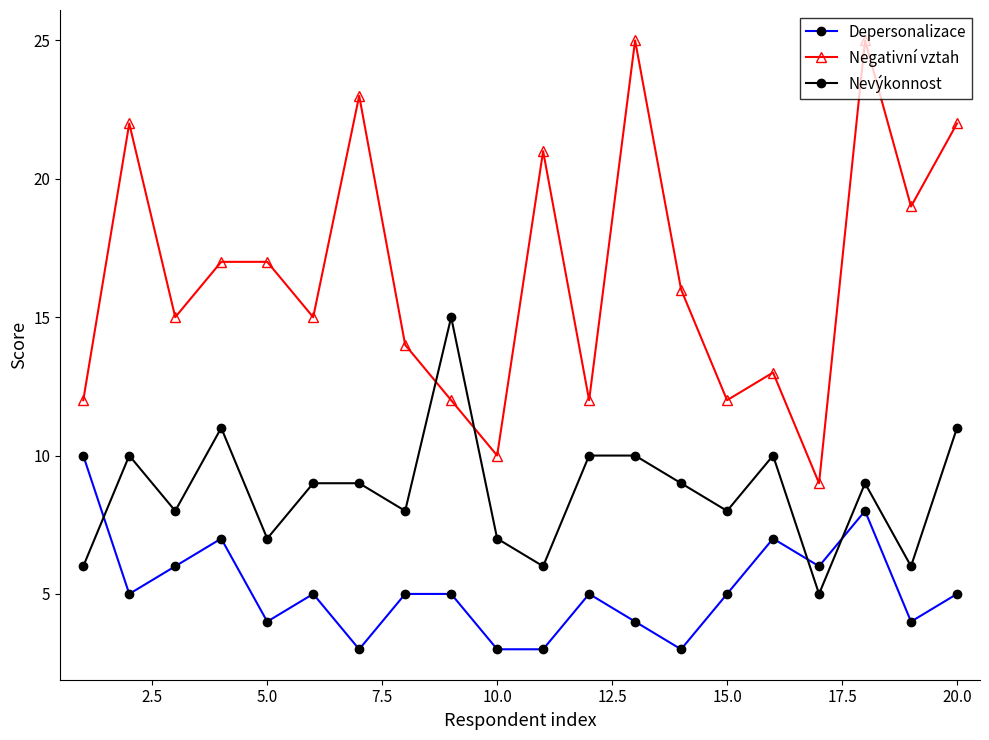

How many times do Negativní vztah and Nevýkonnost cross each other?

2